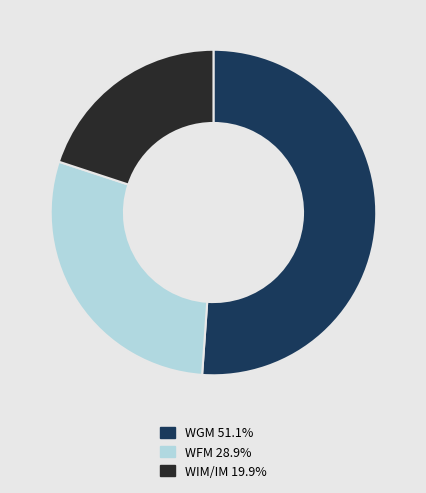

Is the sum of WGM 51.1% and WIM/IM 19.9% greater than half?

Yes